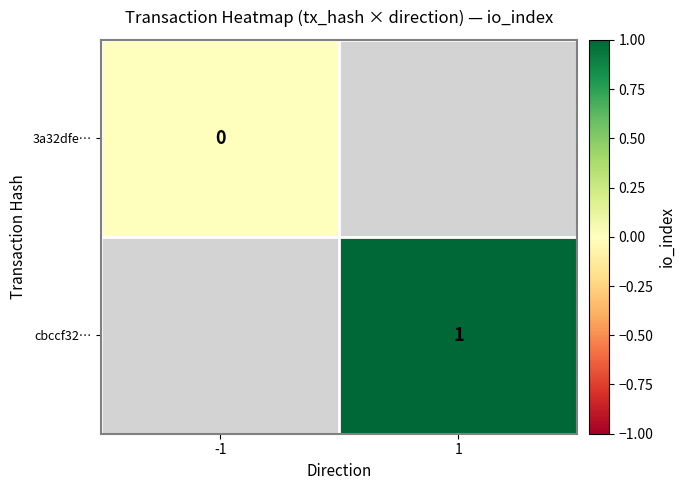

List the labels in order of 3a32dfe… value, largest first.

-1, 1